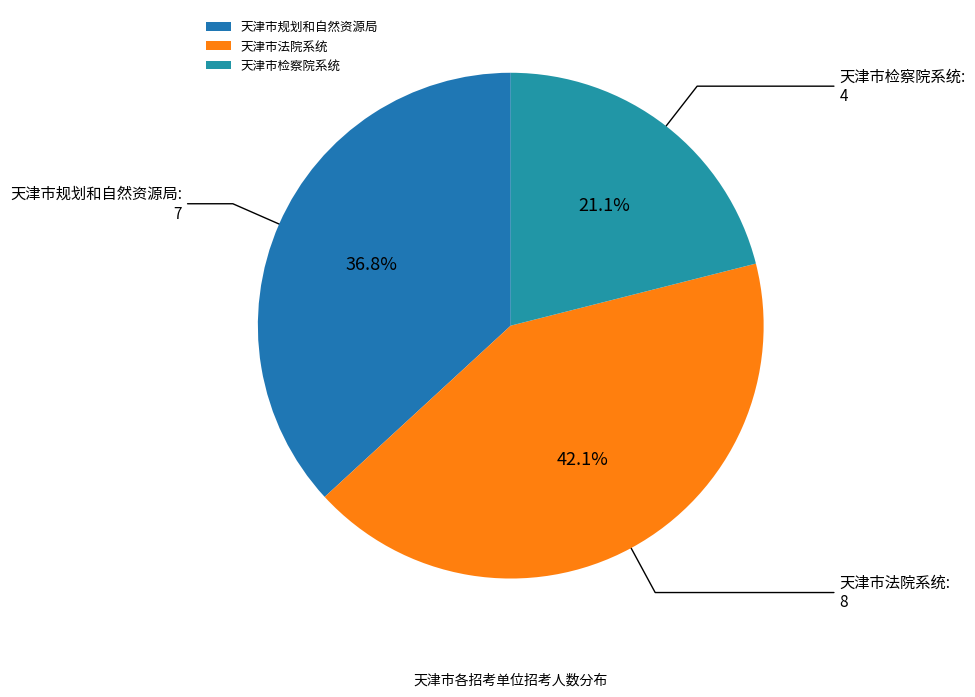

What percentage is the 天津市规划和自然资源局 slice, to the nearest percent?

37%